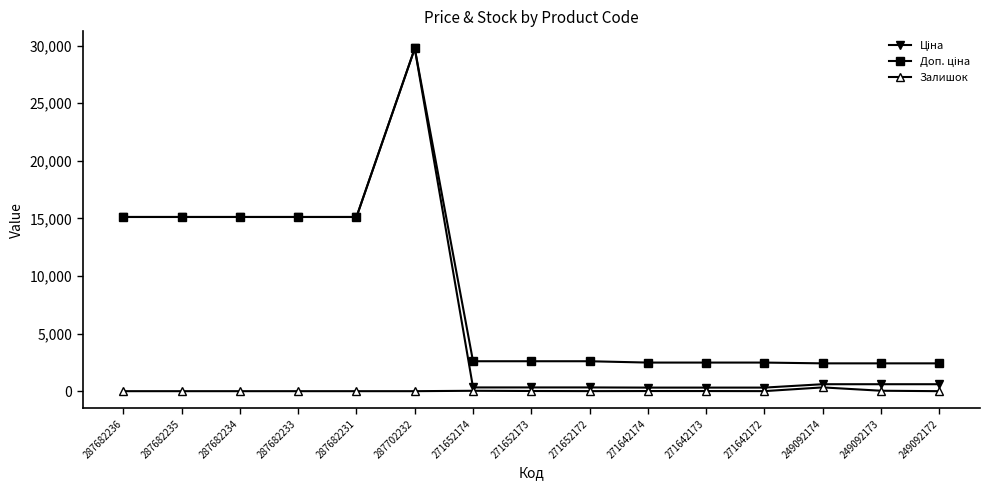

What is the spread (max minus min) of values at 287682231?

15120.0